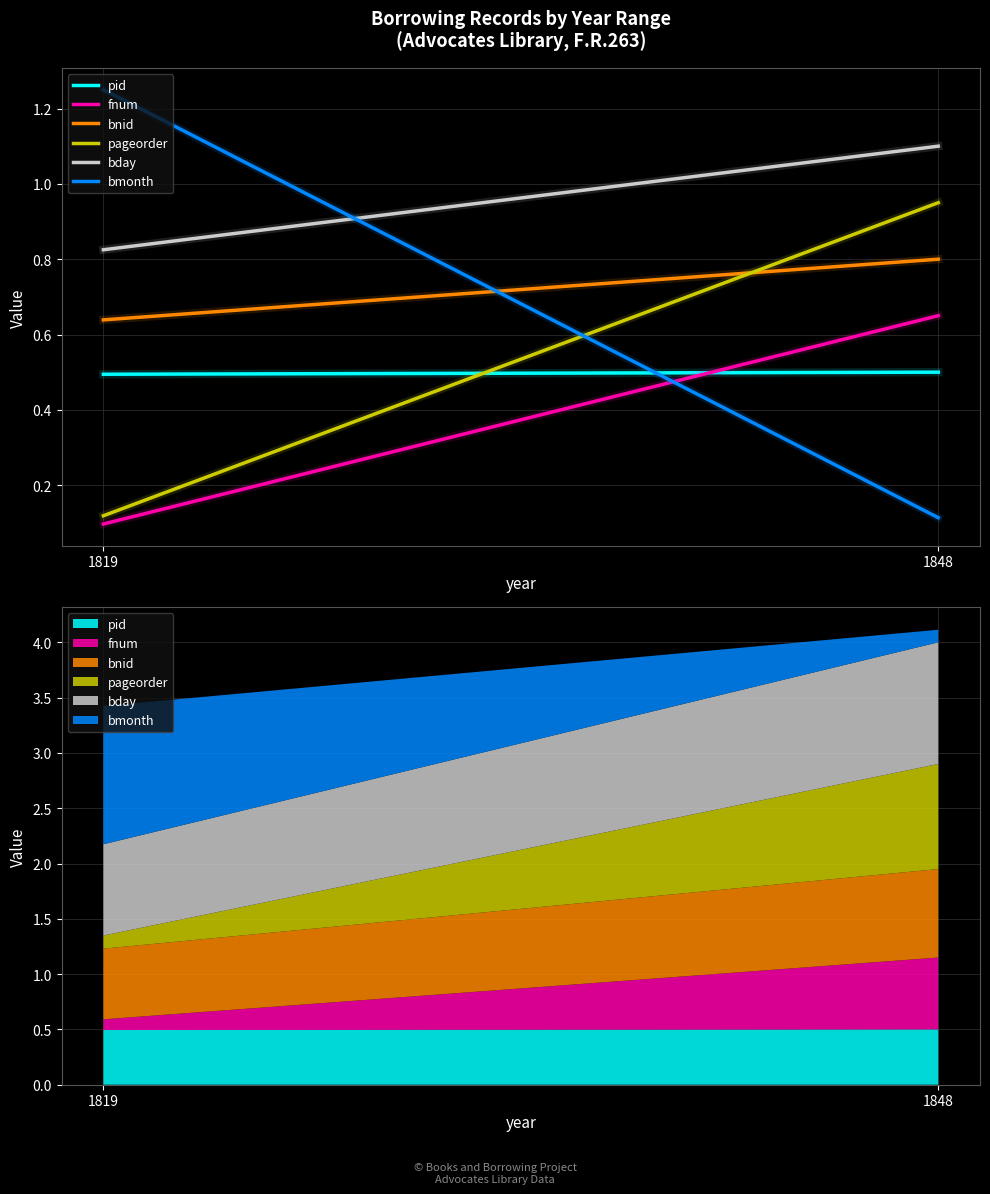

What is the sum of the bday values at 1848 and 1819?

1.9